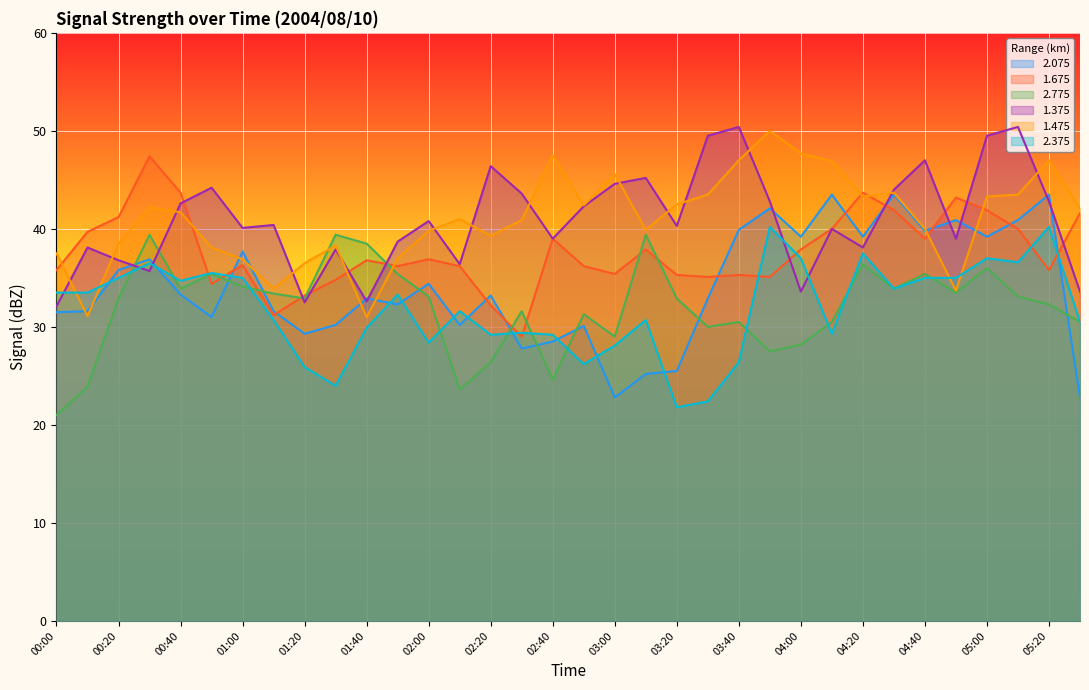

What is the sum of the 1.675 values at 05:00 and 03:50?

77.0